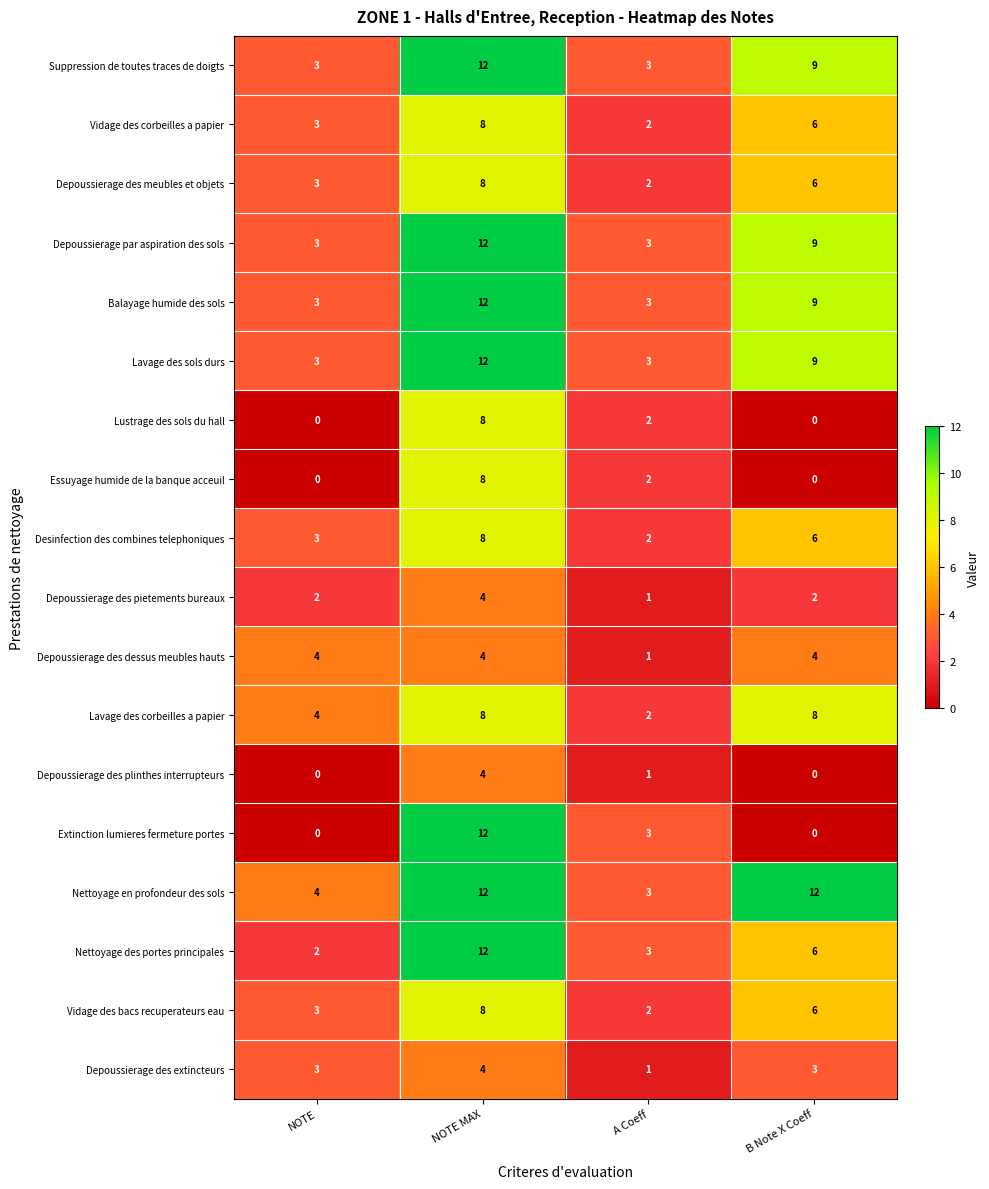

What is the greatest value displayed?

12